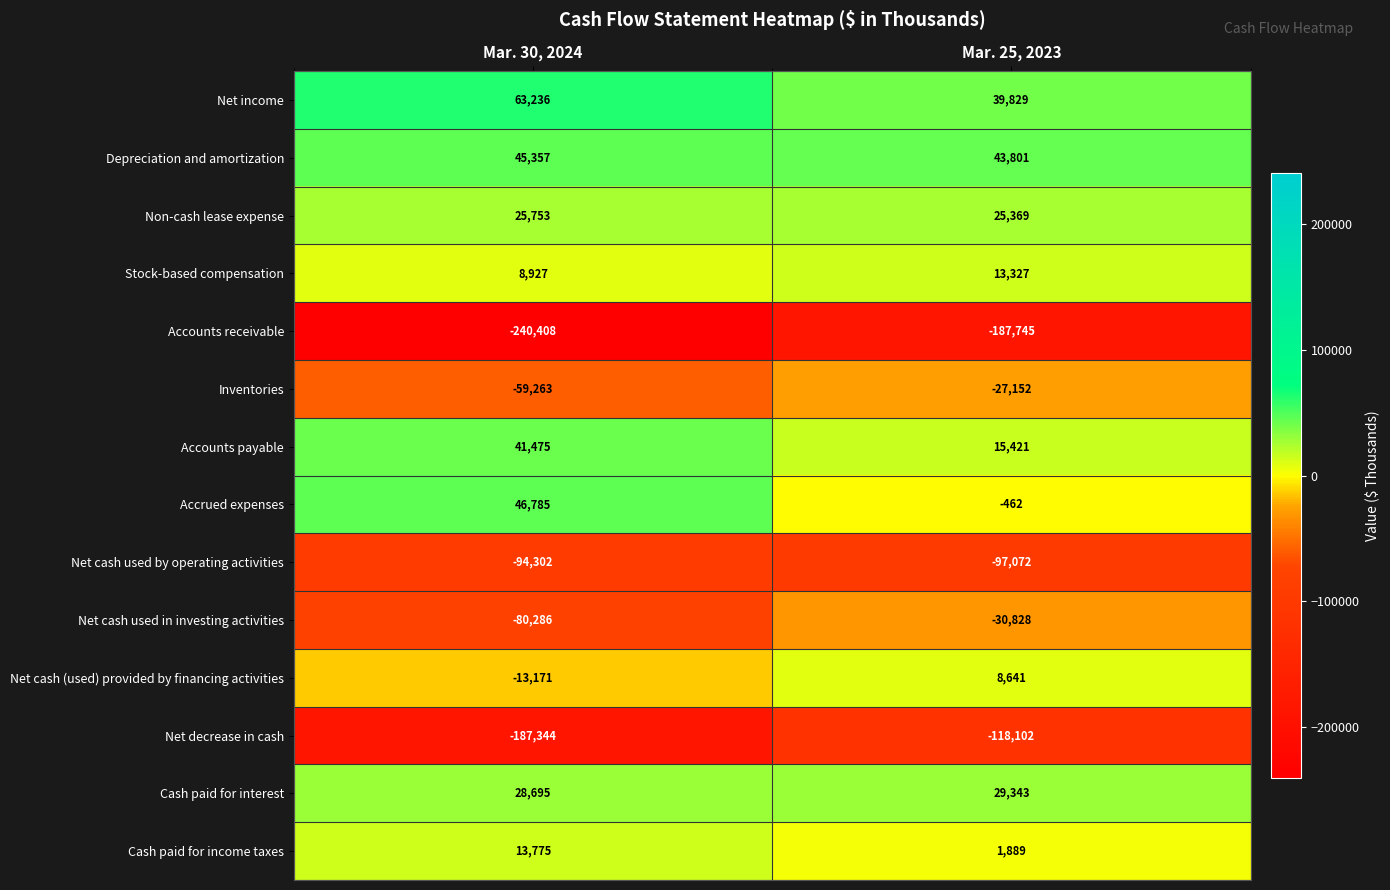

Count the number of data series in this chart.

14